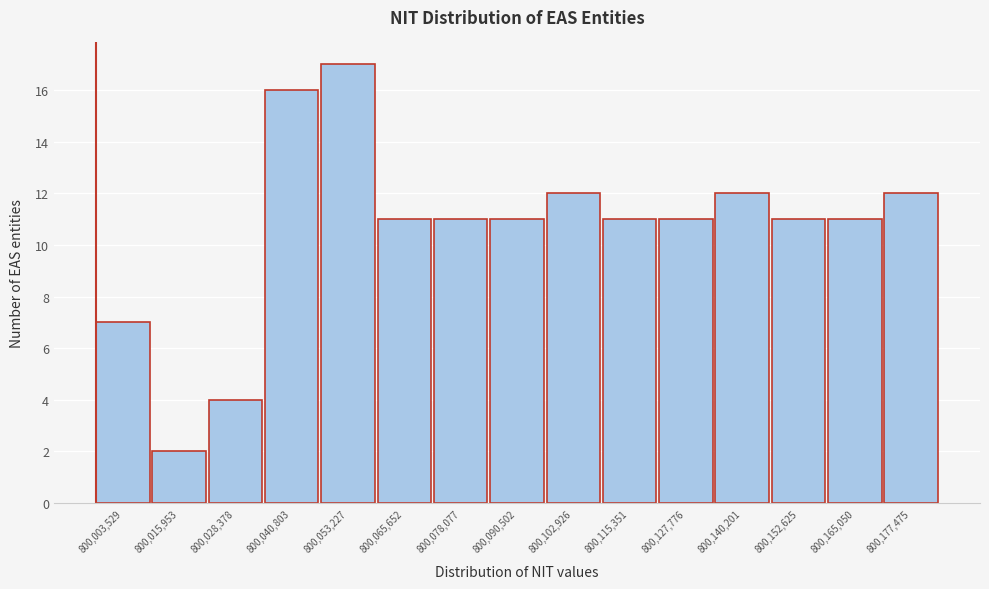

Reading right to left, transcribe all the data shown in this chart.

800,177,475=12	800,165,050=11	800,152,625=11	800,140,201=12	800,127,776=11	800,115,351=11	800,102,926=12	800,090,502=11	800,078,077=11	800,065,652=11	800,053,227=17	800,040,803=16	800,028,378=4	800,015,953=2	800,003,529=7